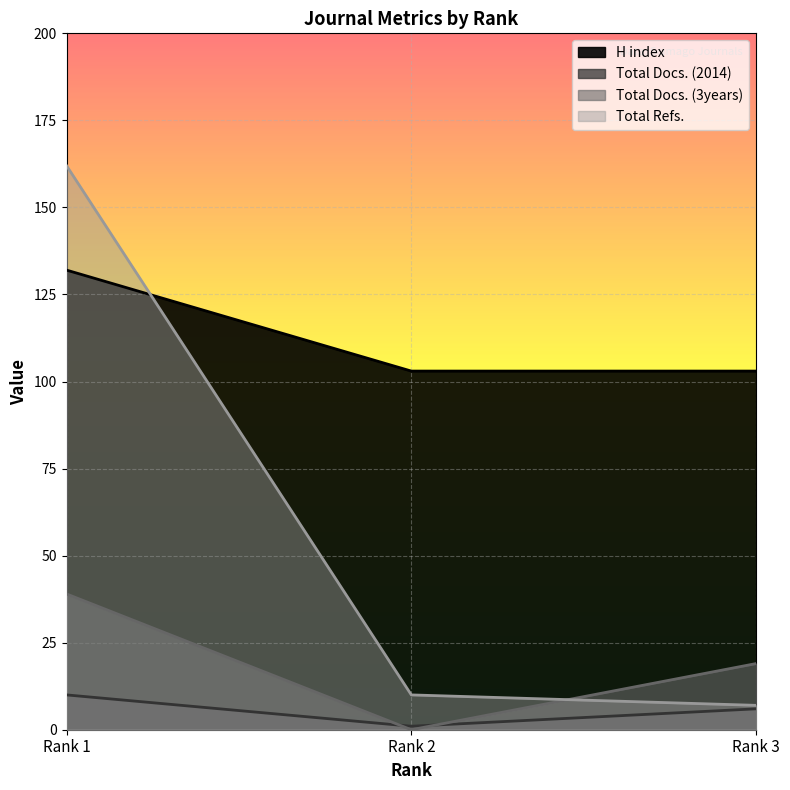

Rank the series by their maximum value, from highest to lowest.

Total Refs., H index, Total Docs. (3years), Total Docs. (2014)